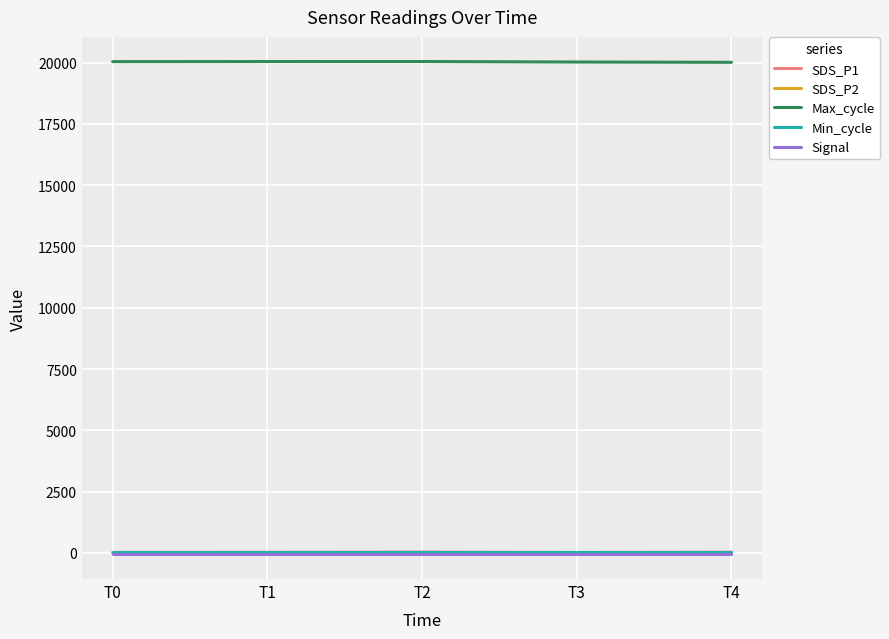

True or false: Min_cycle and Max_cycle cross at least once.

False